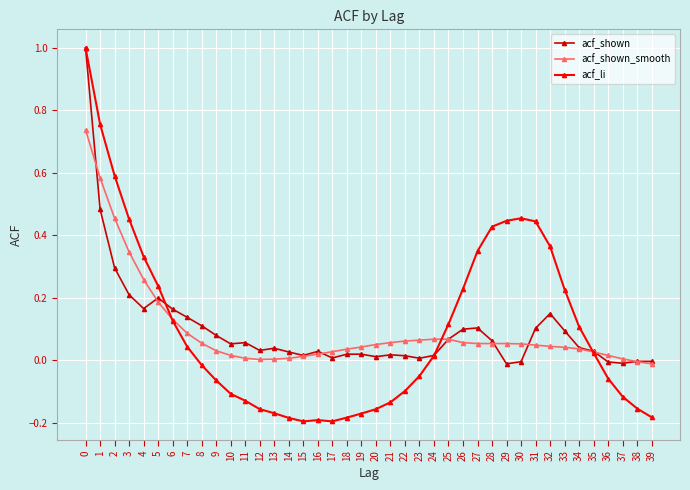

Is the value of acf_shown_smooth at 19 greater than the value of acf_shown at 36?

Yes